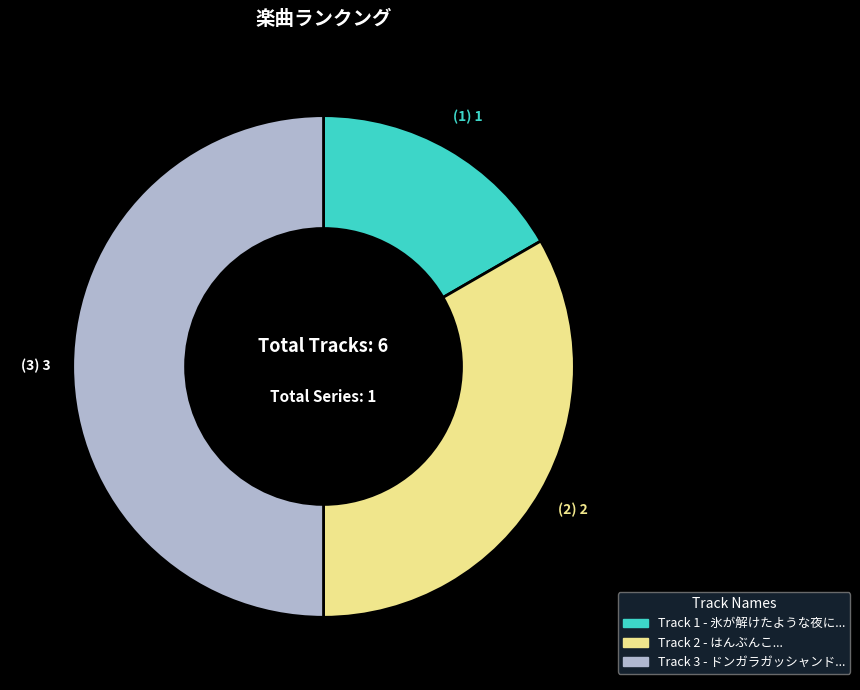

Which category has the biggest portion of the pie?

ドンガラガッシャンドン